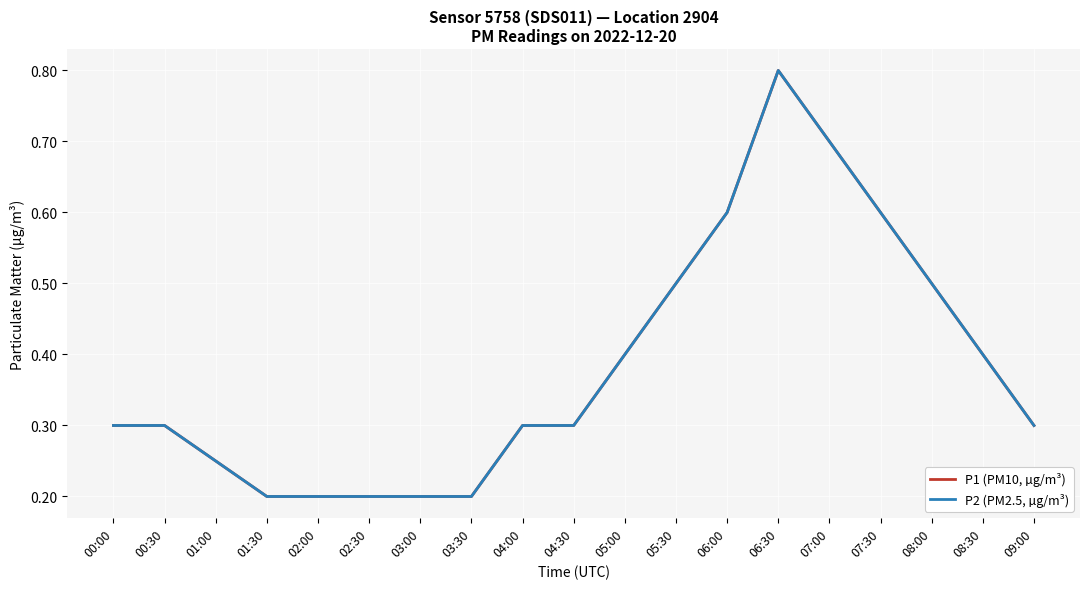

Rank the series by their maximum value, from highest to lowest.

P1 (PM10, µg/m³), P2 (PM2.5, µg/m³)